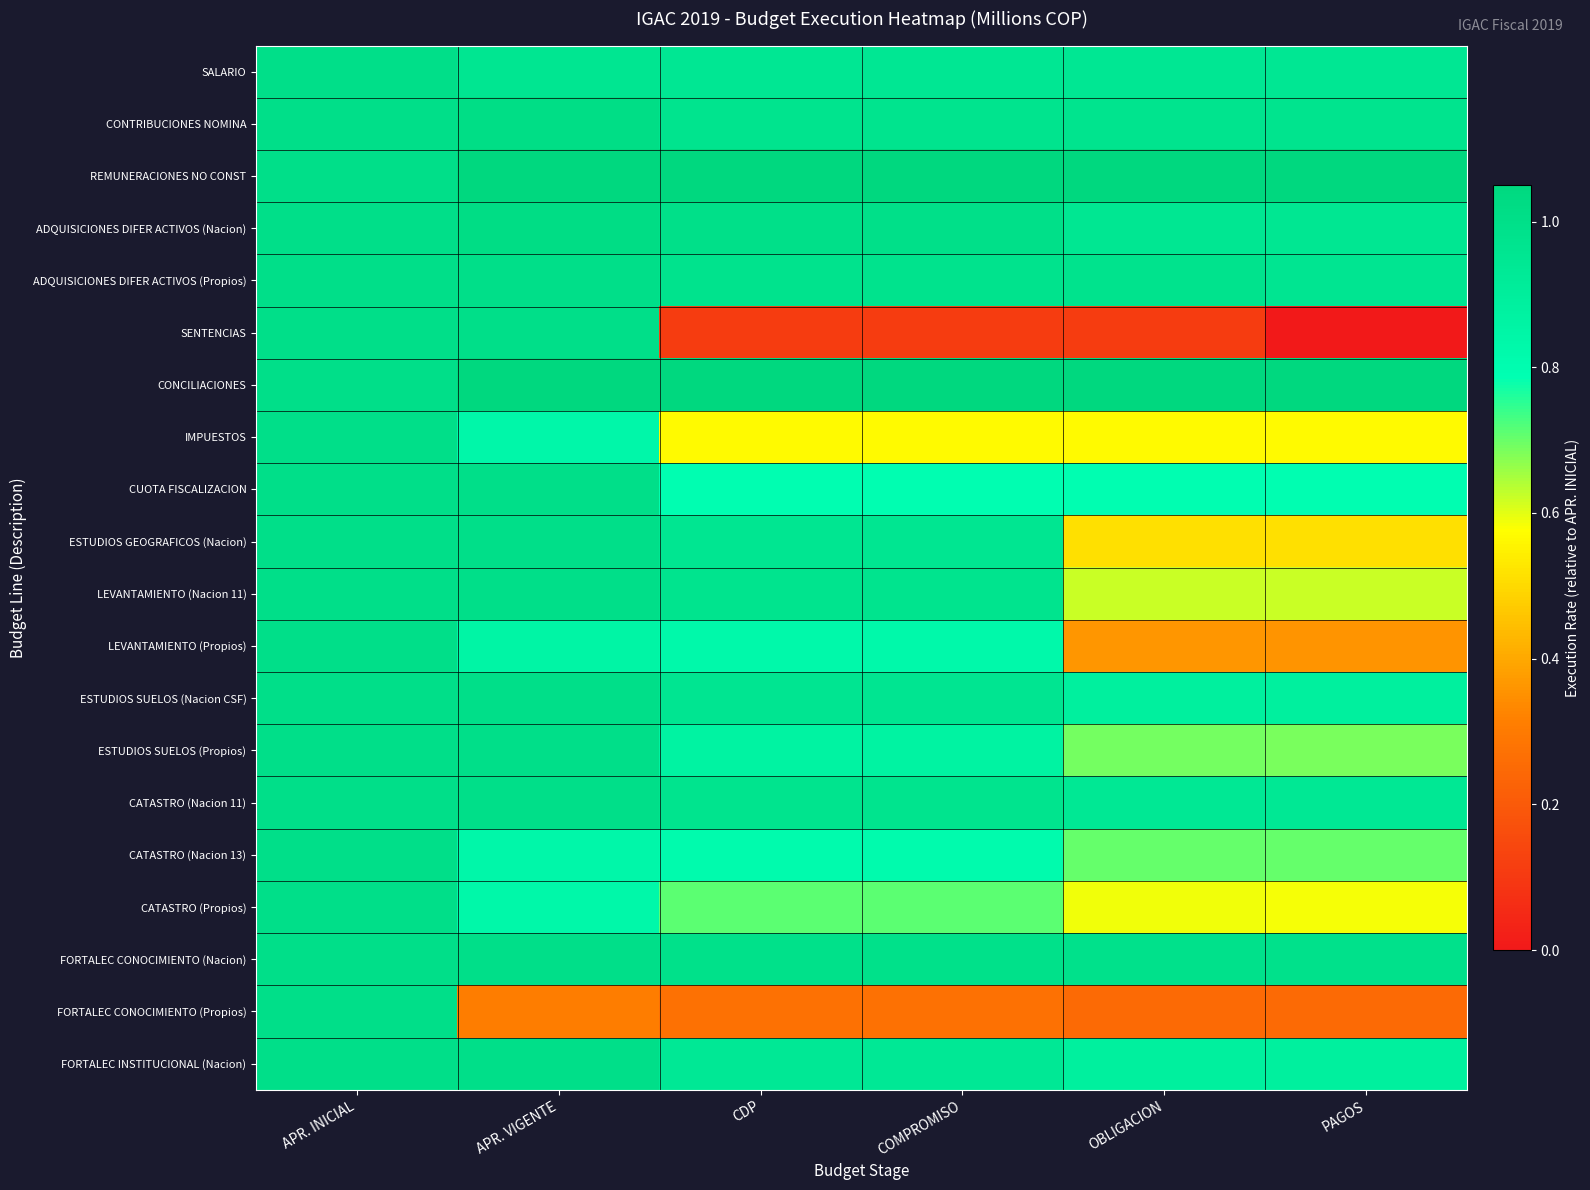

Reading right to left, extract all data points from this chart.

SALARIO: PAGOS=0.9	OBLIGACION=0.9	COMPROMISO=0.9	CDP=0.9	APR. VIGENTE=1.0	APR. INICIAL=1.0
CONTRIBUCIONES NOMINA: PAGOS=1.0	OBLIGACION=1.0	COMPROMISO=1.0	CDP=1.0	APR. VIGENTE=1.0	APR. INICIAL=1.0
REMUNERACIONES NO CONST: PAGOS=1.8	OBLIGACION=1.8	COMPROMISO=1.8	CDP=1.8	APR. VIGENTE=1.9	APR. INICIAL=1.0
ADQUISICIONES DIFER ACTIVOS (Nacion): PAGOS=1.0	OBLIGACION=1.0	COMPROMISO=1.0	CDP=1.0	APR. VIGENTE=1.0	APR. INICIAL=1.0
ADQUISICIONES DIFER ACTIVOS (Propios): PAGOS=1.0	OBLIGACION=1.0	COMPROMISO=1.0	CDP=1.0	APR. VIGENTE=1.0	APR. INICIAL=1.0
SENTENCIAS: PAGOS=0.0	OBLIGACION=0.1	COMPROMISO=0.1	CDP=0.1	APR. VIGENTE=1.0	APR. INICIAL=1.0
CONCILIACIONES: PAGOS=2.2	OBLIGACION=2.2	COMPROMISO=2.2	CDP=2.2	APR. VIGENTE=2.5	APR. INICIAL=1.0
IMPUESTOS: PAGOS=0.6	OBLIGACION=0.6	COMPROMISO=0.6	CDP=0.6	APR. VIGENTE=0.8	APR. INICIAL=1.0
CUOTA FISCALIZACION: PAGOS=0.8	OBLIGACION=0.8	COMPROMISO=0.8	CDP=0.8	APR. VIGENTE=1.0	APR. INICIAL=1.0
ESTUDIOS GEOGRAFICOS (Nacion): PAGOS=0.5	OBLIGACION=0.5	COMPROMISO=1.0	CDP=1.0	APR. VIGENTE=1.0	APR. INICIAL=1.0
LEVANTAMIENTO (Nacion 11): PAGOS=0.6	OBLIGACION=0.6	COMPROMISO=1.0	CDP=1.0	APR. VIGENTE=1.0	APR. INICIAL=1.0
LEVANTAMIENTO (Propios): PAGOS=0.4	OBLIGACION=0.4	COMPROMISO=0.8	CDP=0.8	APR. VIGENTE=0.9	APR. INICIAL=1.0
ESTUDIOS SUELOS (Nacion CSF): PAGOS=0.9	OBLIGACION=0.9	COMPROMISO=1.0	CDP=1.0	APR. VIGENTE=1.0	APR. INICIAL=1.0
ESTUDIOS SUELOS (Propios): PAGOS=0.7	OBLIGACION=0.7	COMPROMISO=0.9	CDP=0.9	APR. VIGENTE=1.0	APR. INICIAL=1.0
CATASTRO (Nacion 11): PAGOS=0.9	OBLIGACION=0.9	COMPROMISO=1.0	CDP=1.0	APR. VIGENTE=1.0	APR. INICIAL=1.0
CATASTRO (Nacion 13): PAGOS=0.7	OBLIGACION=0.7	COMPROMISO=0.8	CDP=0.8	APR. VIGENTE=0.8	APR. INICIAL=1.0
CATASTRO (Propios): PAGOS=0.6	OBLIGACION=0.6	COMPROMISO=0.7	CDP=0.7	APR. VIGENTE=0.8	APR. INICIAL=1.0
FORTALEC CONOCIMIENTO (Nacion): PAGOS=1.0	OBLIGACION=1.0	COMPROMISO=1.0	CDP=1.0	APR. VIGENTE=1.0	APR. INICIAL=1.0
FORTALEC CONOCIMIENTO (Propios): PAGOS=0.3	OBLIGACION=0.3	COMPROMISO=0.3	CDP=0.3	APR. VIGENTE=0.3	APR. INICIAL=1.0
FORTALEC INSTITUCIONAL (Nacion): PAGOS=0.9	OBLIGACION=0.9	COMPROMISO=0.9	CDP=0.9	APR. VIGENTE=1.0	APR. INICIAL=1.0